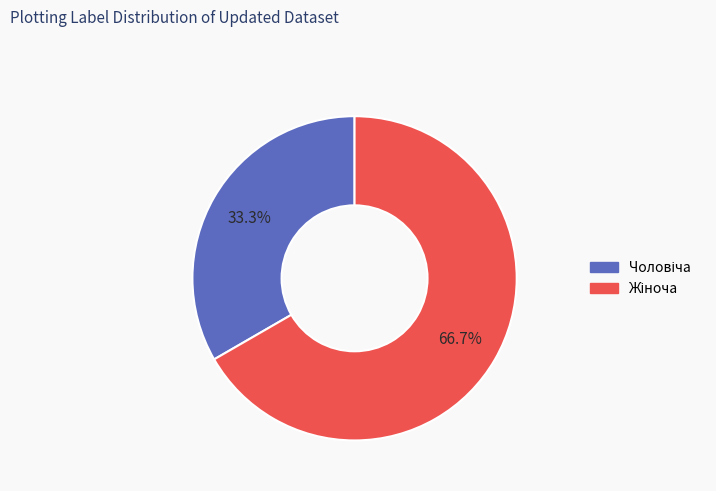

Is there any slice that represents more than half of the pie?

Yes